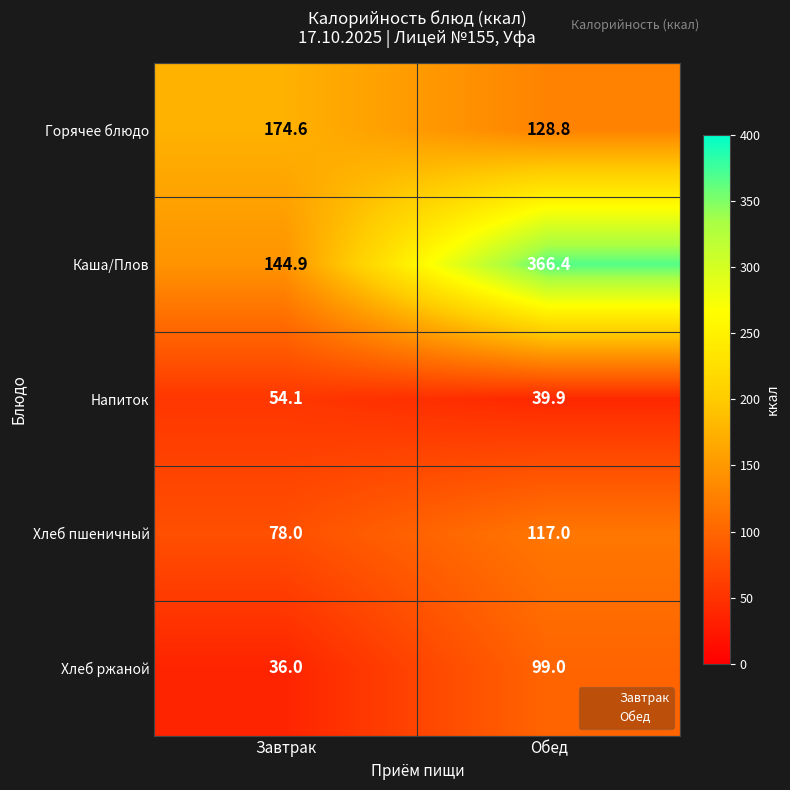

What is the difference between the maximum and minimum values in the Каша/Плов series?

221.5